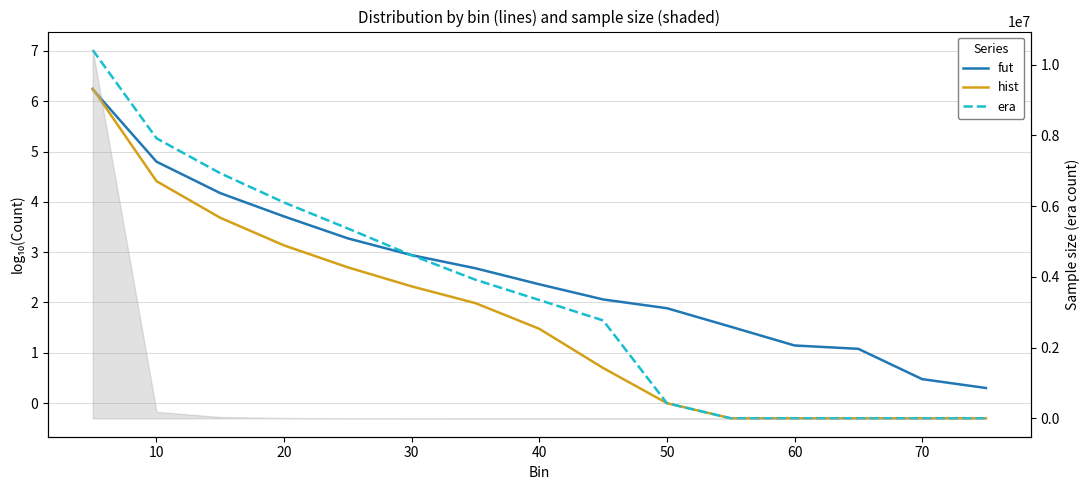

Which series has the widest spread of values?

era